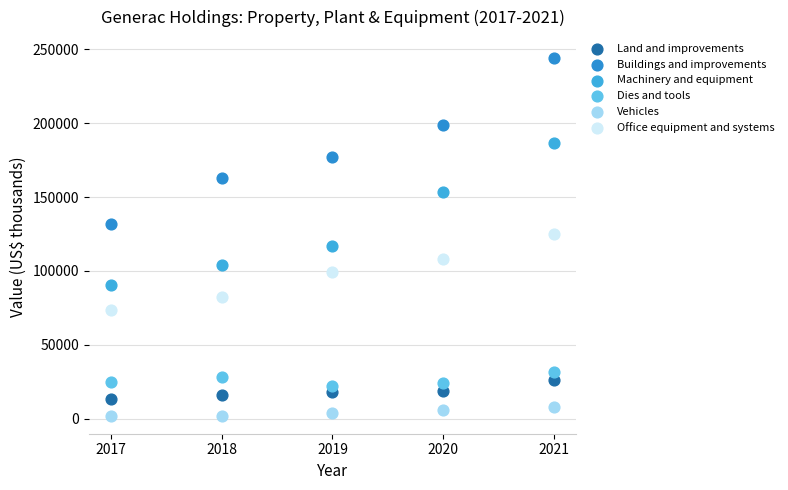

What are all the series names shown in the legend?

Land and improvements, Buildings and improvements, Machinery and equipment, Dies and tools, Vehicles, Office equipment and systems